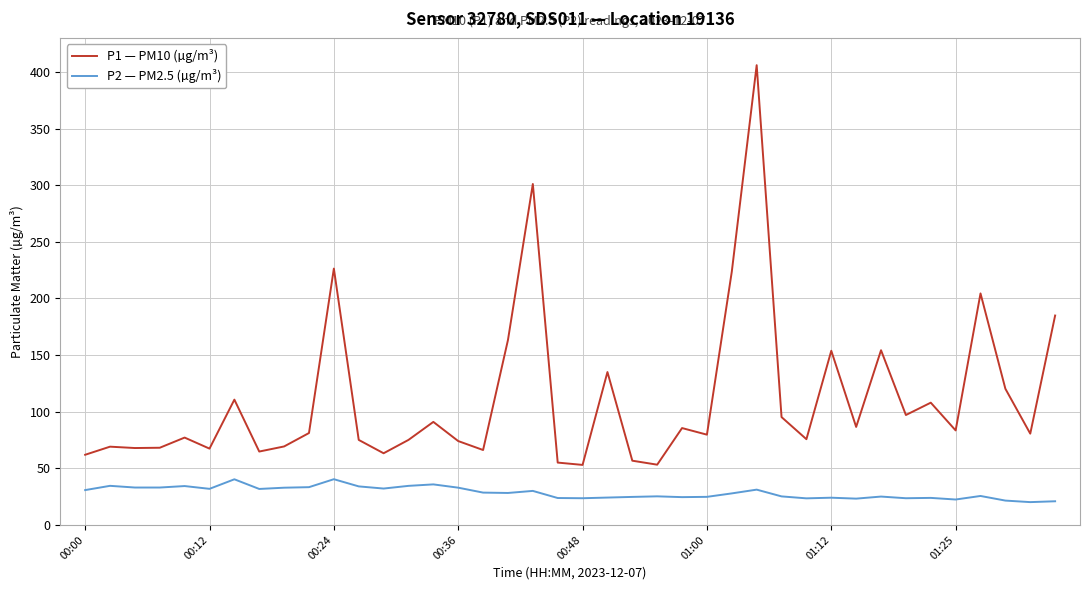

True or false: P2 — PM2.5 (µg/m³) and P1 — PM10 (µg/m³) intersect in this chart.

False